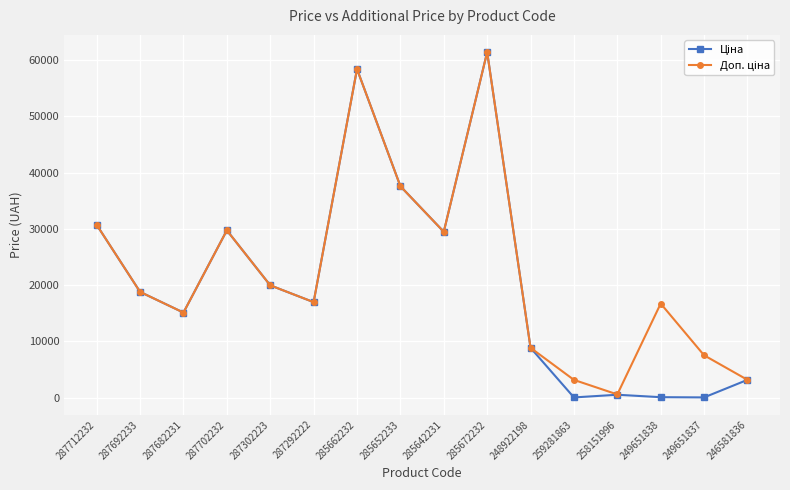

What is the maximum value shown in the chart?

61434.3